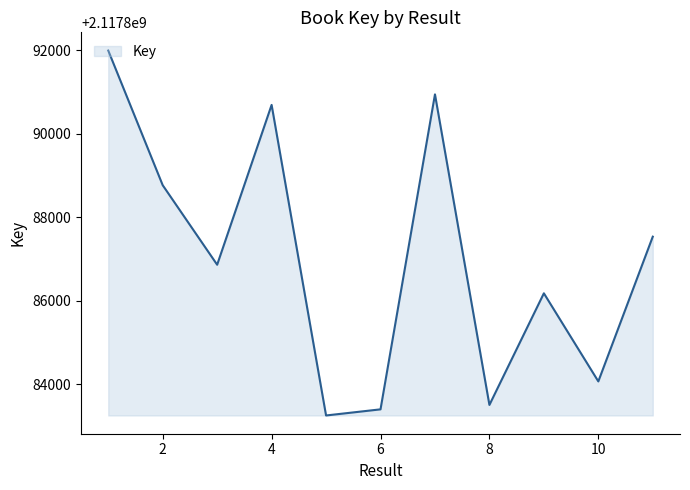

What is the maximum value shown in the chart?

2117891997